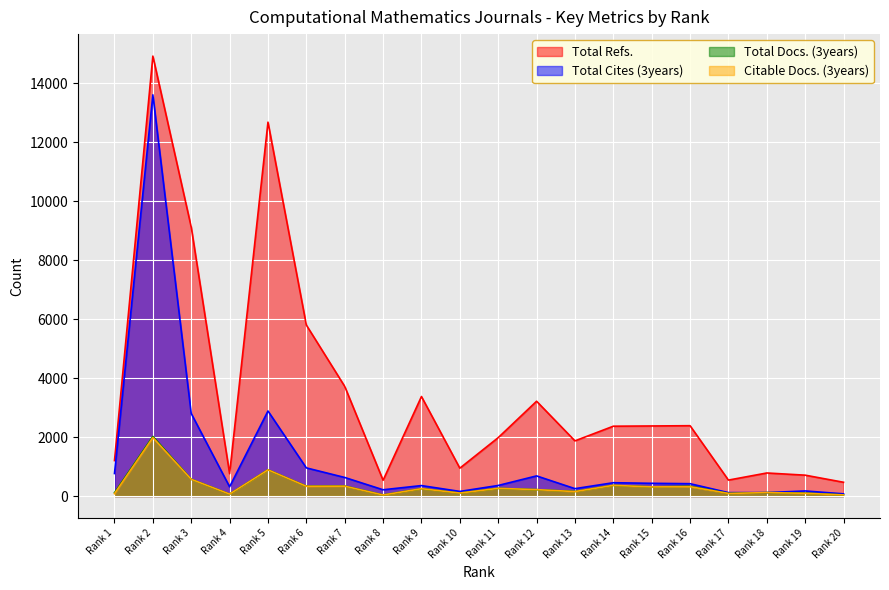

What is the average value of the Total Docs. (3years) series?

335